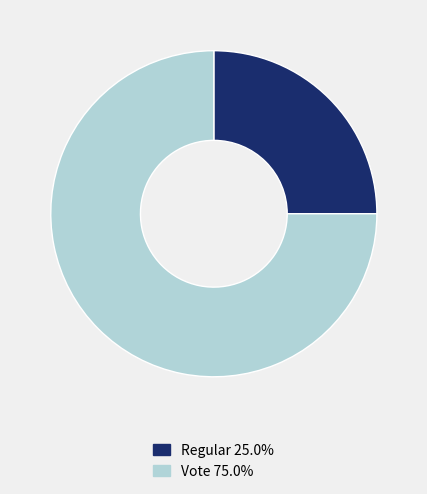

Which slice is the largest?

Vote